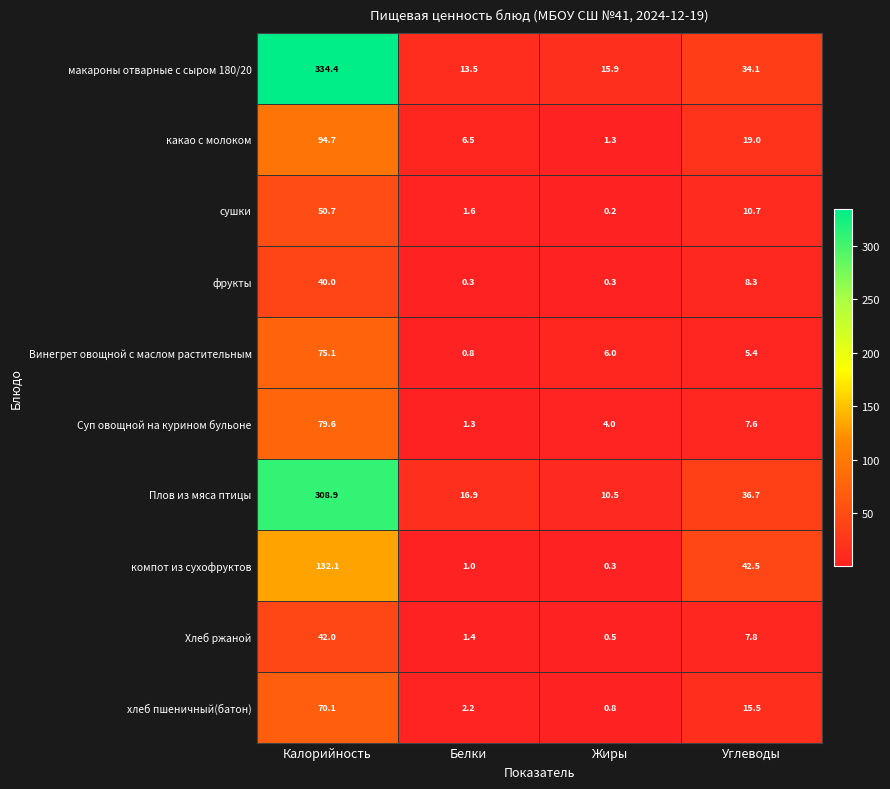

At which label does Винегрет овощной с маслом растительным first exceed 6?

Калорийность